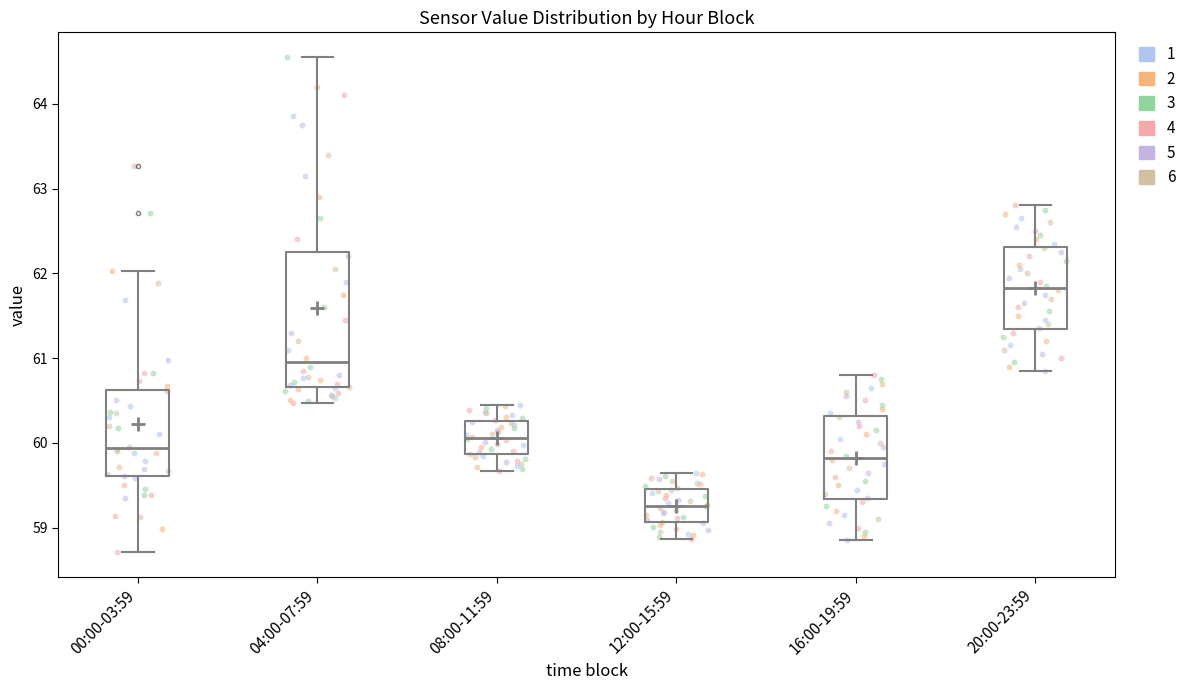

Reading left to right, transcribe this box plot: for each box, give where its median line is, the range the box spans, and where its two whiskers end, as read against the y-axis. The values are not printed on the chart, so give them approximately, as read against the axis.

00:00-03:59: median 59.9, box 59.6 to 60.6, whiskers 58.7 to 62.0
04:00-07:59: median 61.0, box 60.7 to 62.3, whiskers 60.5 to 64.6
08:00-11:59: median 60.1, box 59.9 to 60.3, whiskers 59.7 to 60.5
12:00-15:59: median 59.3, box 59.1 to 59.5, whiskers 58.9 to 59.7
16:00-19:59: median 59.8, box 59.3 to 60.3, whiskers 58.9 to 60.8
20:00-23:59: median 61.8, box 61.3 to 62.3, whiskers 60.9 to 62.8